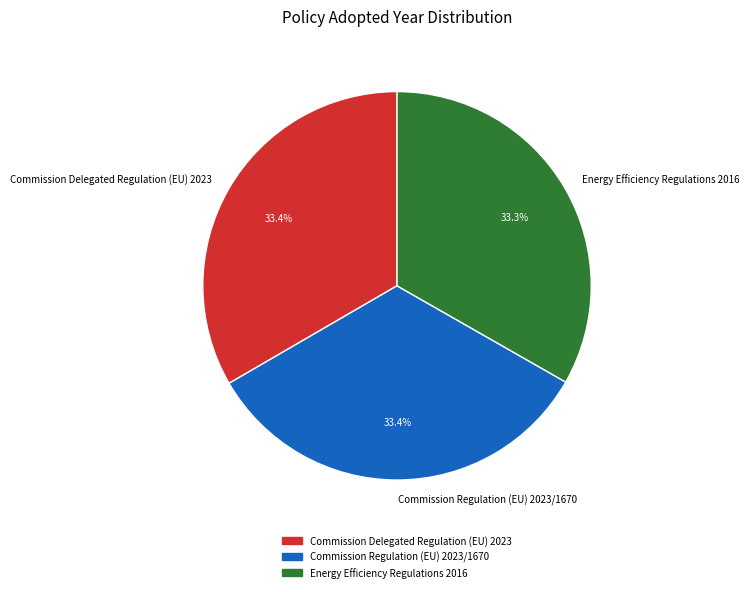

Is there a majority slice in this chart?

No